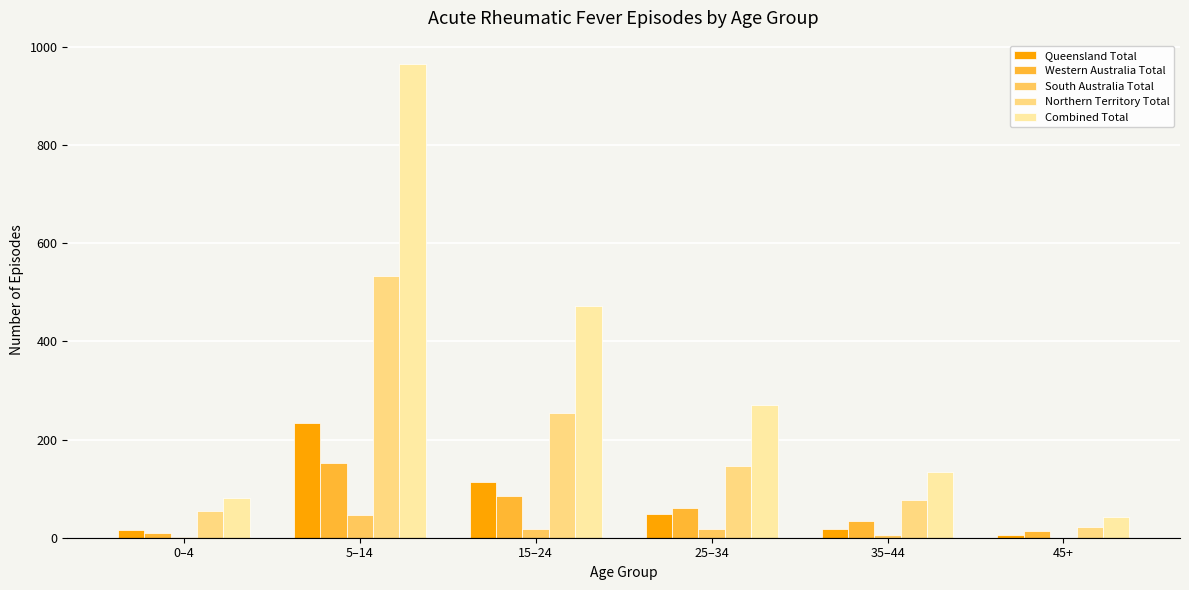

The value of Western Australia Total at 45+ is 14. True or false?

True